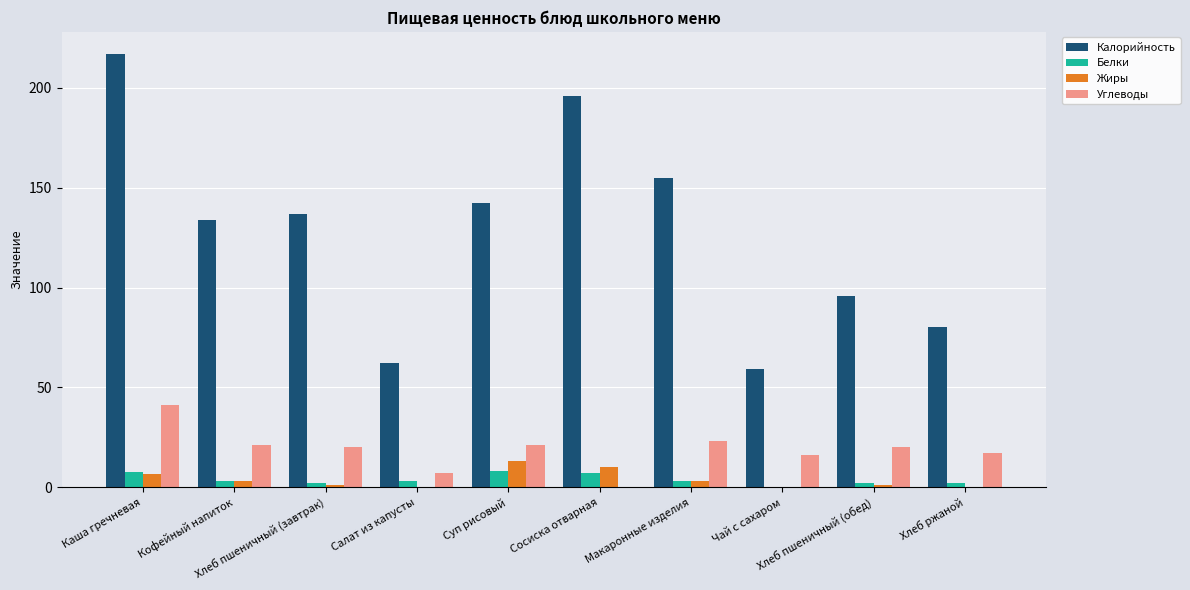

What is the spread (max minus min) of values at Салат из капусты?

62.0